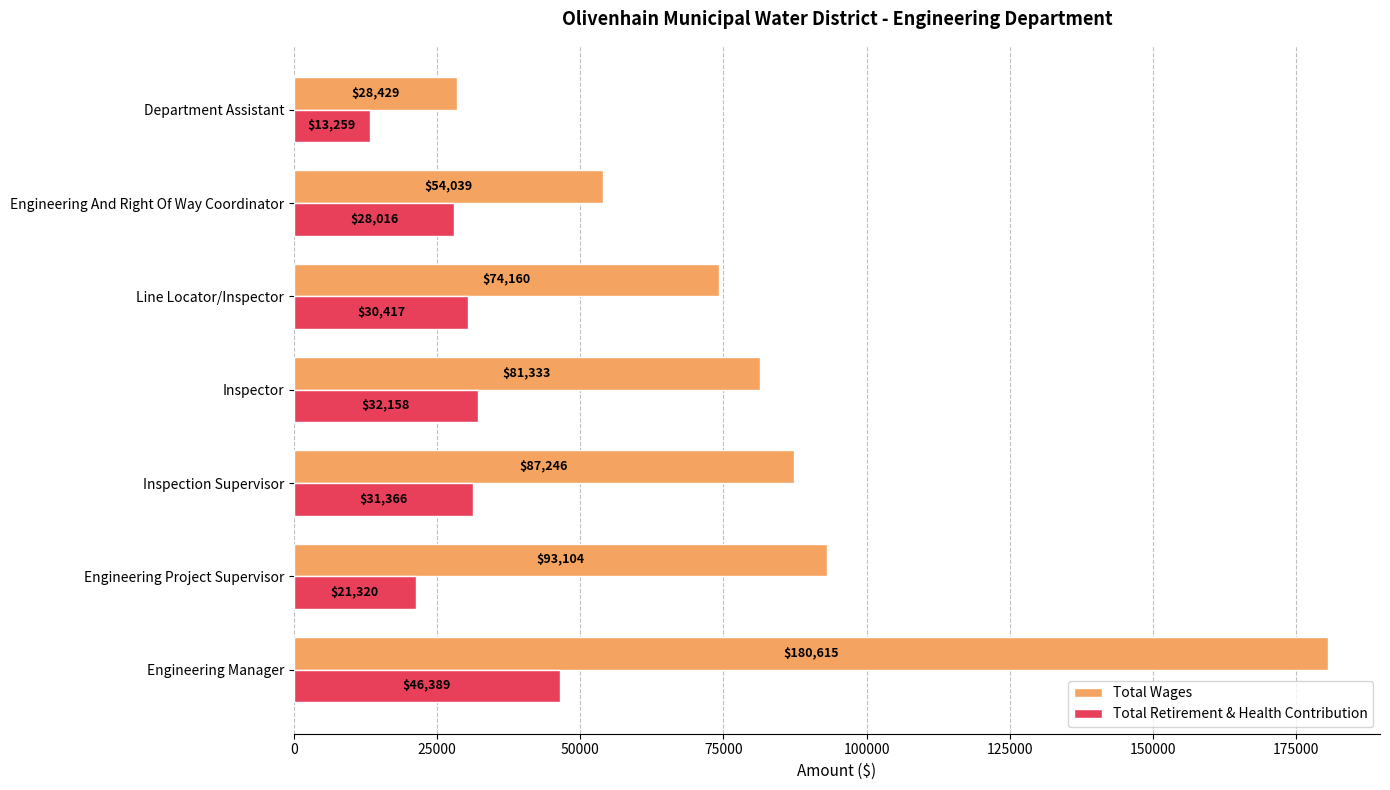

What is the greatest value displayed?

180615